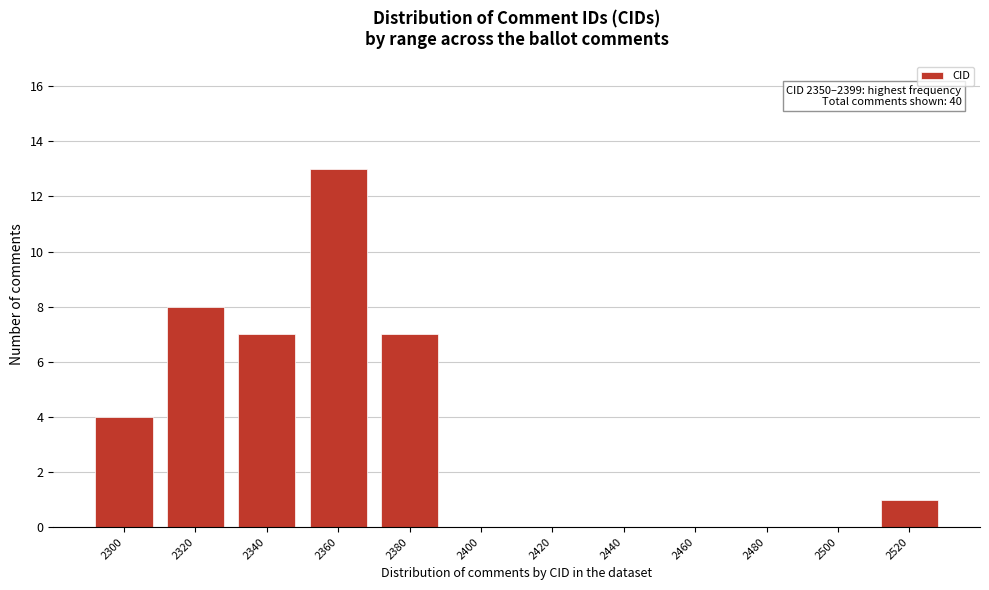

Reading right to left, list all the values displayed in this chart.

2520=1	2500=0	2480=0	2460=0	2440=0	2420=0	2400=0	2380=7	2360=13	2340=7	2320=8	2300=4